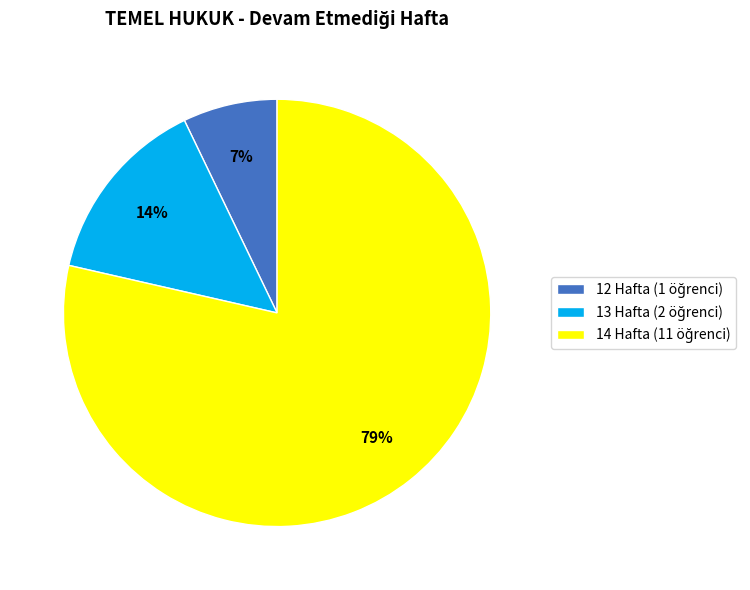

How many slices are in this pie chart?

3